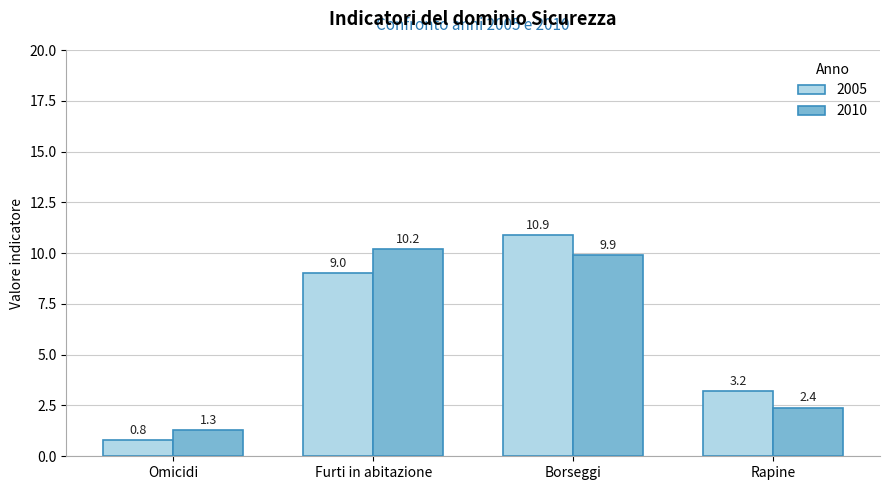

At which label is 2005 closest to 5?

Rapine